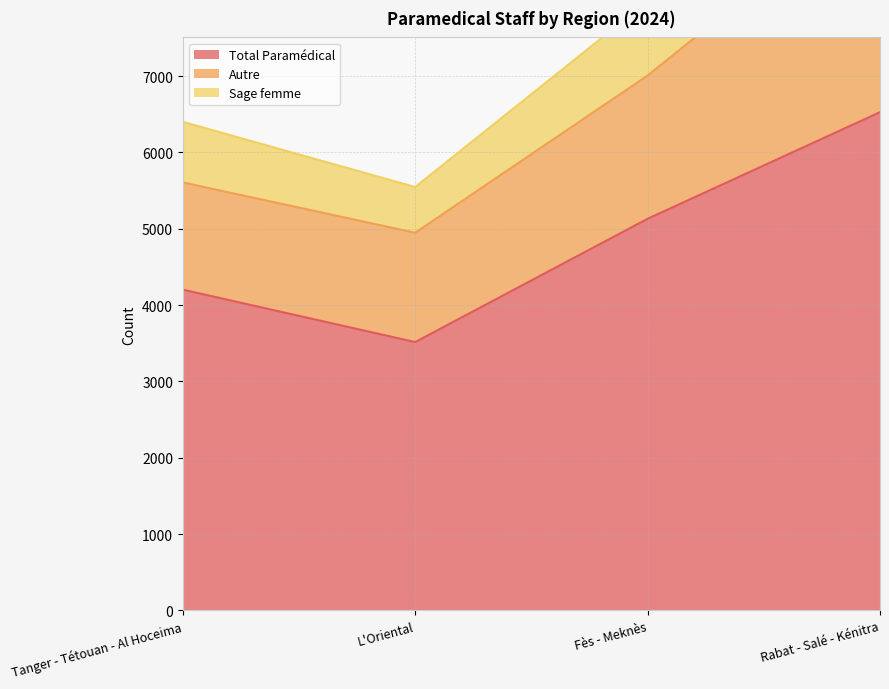

At which category does Total Paramédical reach its first local valley?

L'Oriental